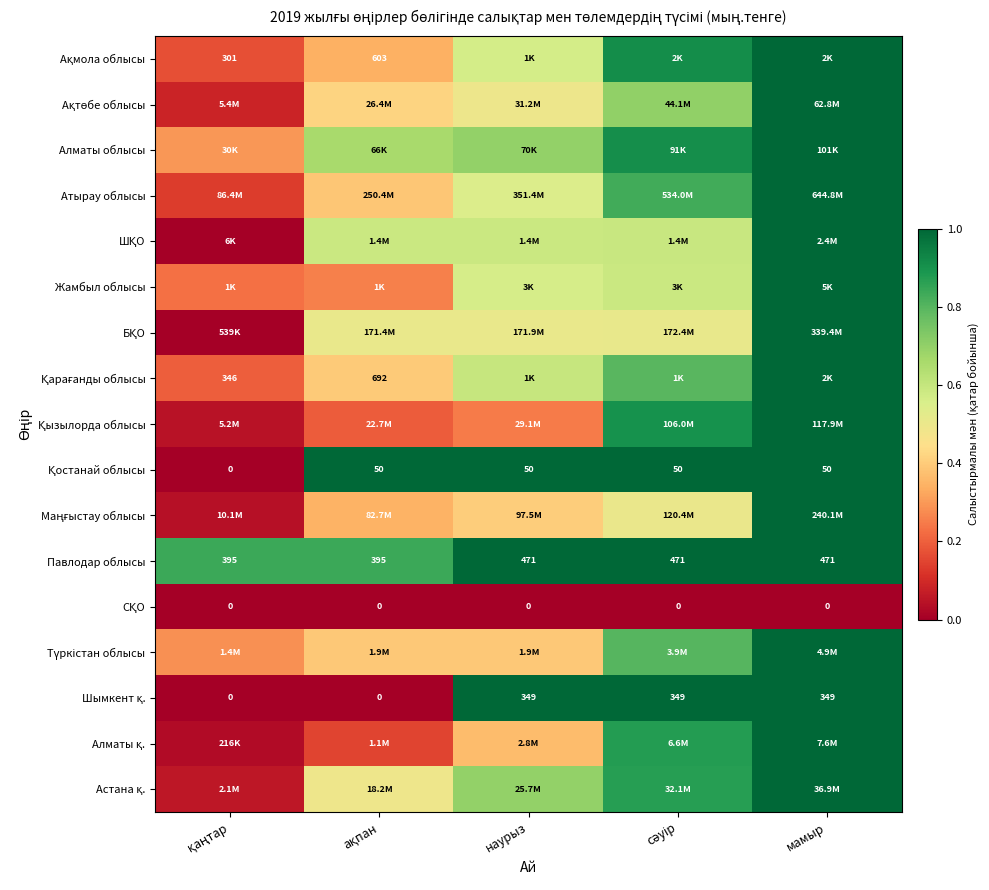

At which label does Алматы қ. reach its minimum?

қаңтар